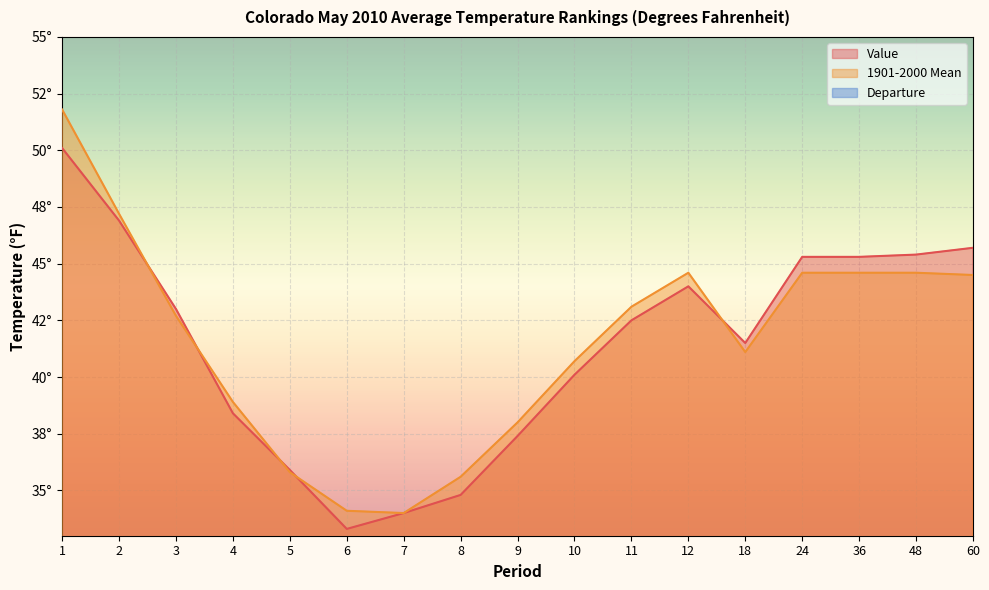

Is the value of Departure at 4 greater than the value of Value at 9?

No